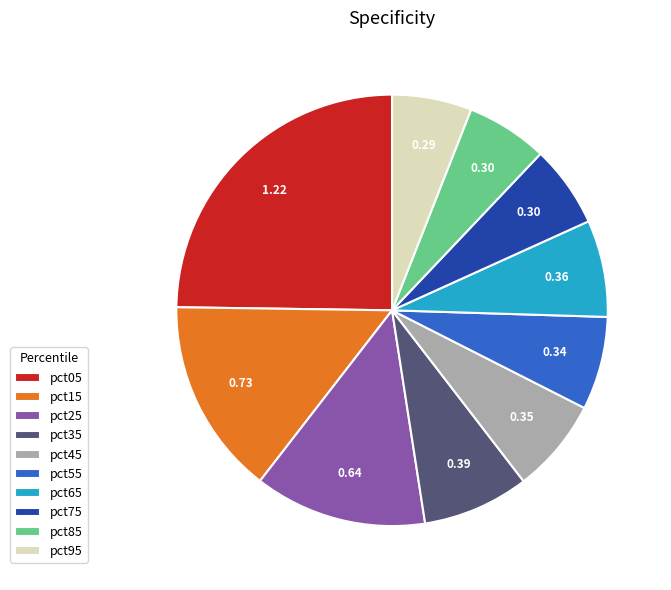

Which slice is the largest?

pct05